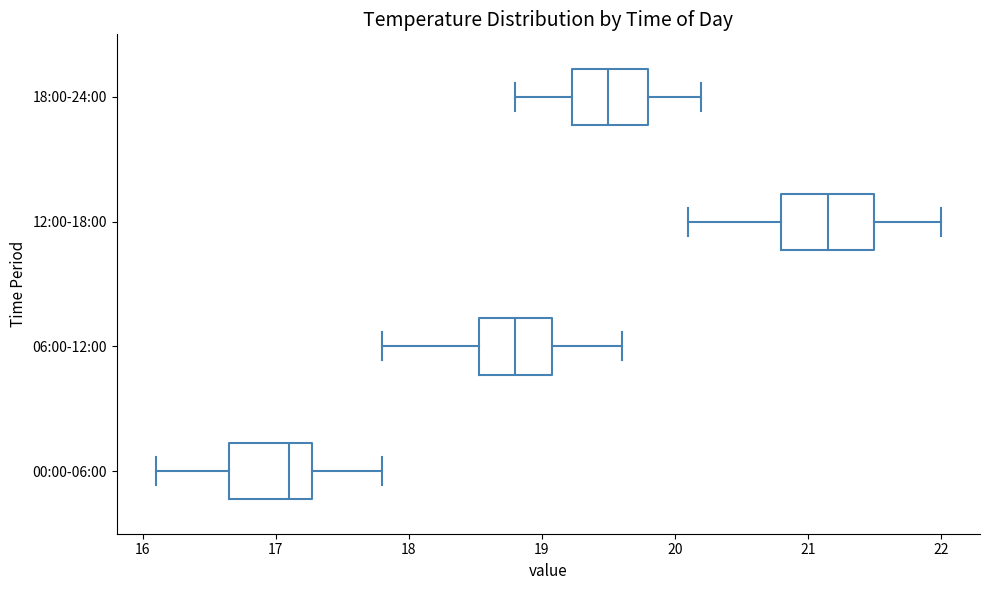

Reading bottom to top, read every box against the x-axis: the position of its median line, the range the box covers, and the ends of its whiskers. The values are not printed on the chart, so give them approximately, as read against the axis.

00:00-06:00: median 17.1, box 16.7 to 17.3, whiskers 16.1 to 17.8
06:00-12:00: median 18.8, box 18.5 to 19.1, whiskers 17.8 to 19.6
12:00-18:00: median 21.2, box 20.8 to 21.5, whiskers 20.1 to 22.0
18:00-24:00: median 19.5, box 19.2 to 19.8, whiskers 18.8 to 20.2